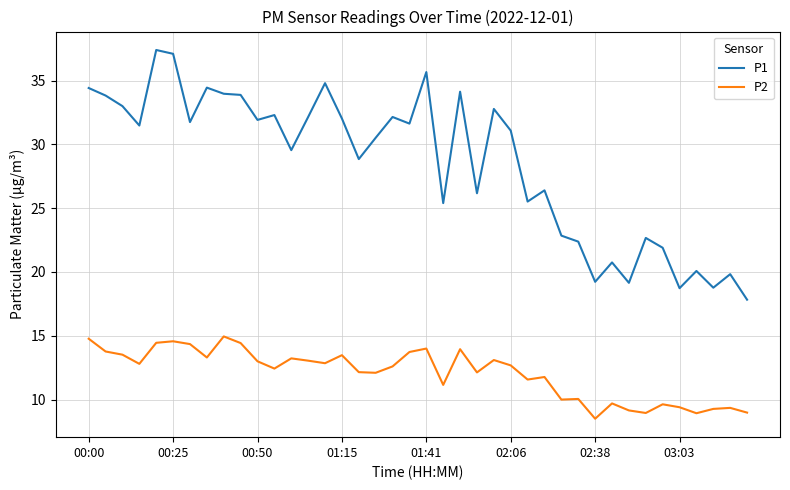

List the series in order of their overall mean, lowest first.

P2, P1